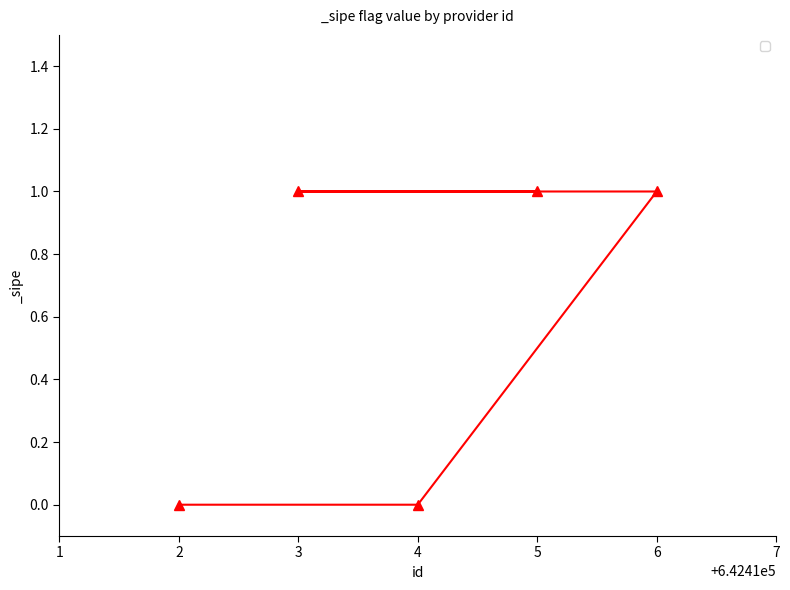

Reading left to right, what are all the values shown in this chart?

2=0	3=1	4=0	5=1	6=1